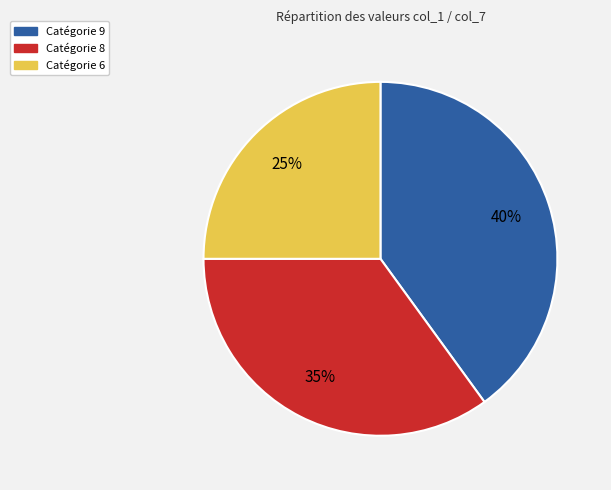

To the nearest percent, what is the average slice percentage?

33%